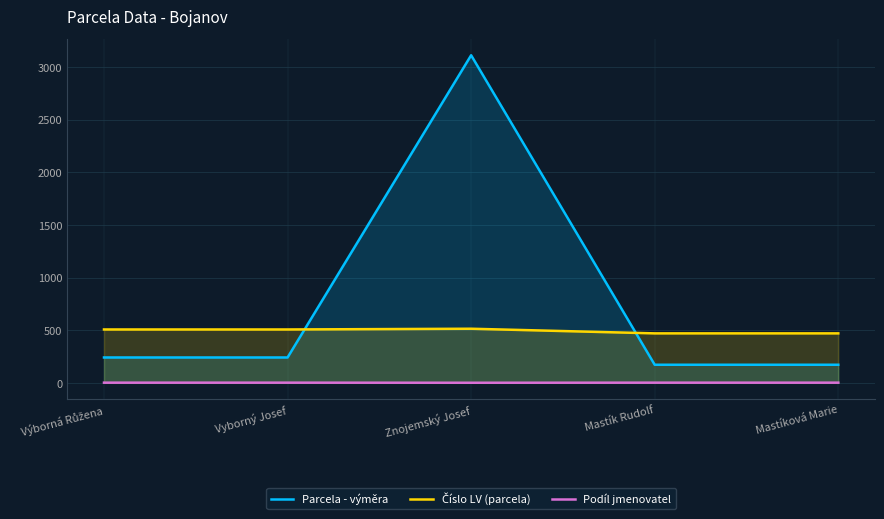

Reading left to right, transcribe all the data shown in this chart.

Parcela - výměra: Výborná Růžena=241	Vyborný Josef=241	Znojemský Josef=3111	Mastík Rudolf=172	Mastíková Marie=172
Číslo LV (parcela): Výborná Růžena=507	Vyborný Josef=507	Znojemský Josef=514	Mastík Rudolf=470	Mastíková Marie=470
Podíl jmenovatel: Výborná Růžena=2	Vyborný Josef=2	Znojemský Josef=1	Mastík Rudolf=2	Mastíková Marie=2